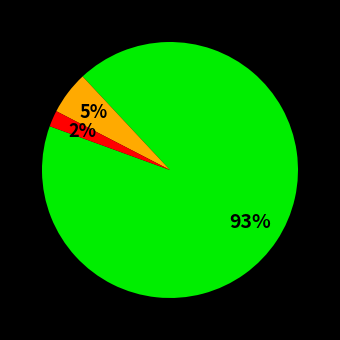

How many slices are in this pie chart?

3